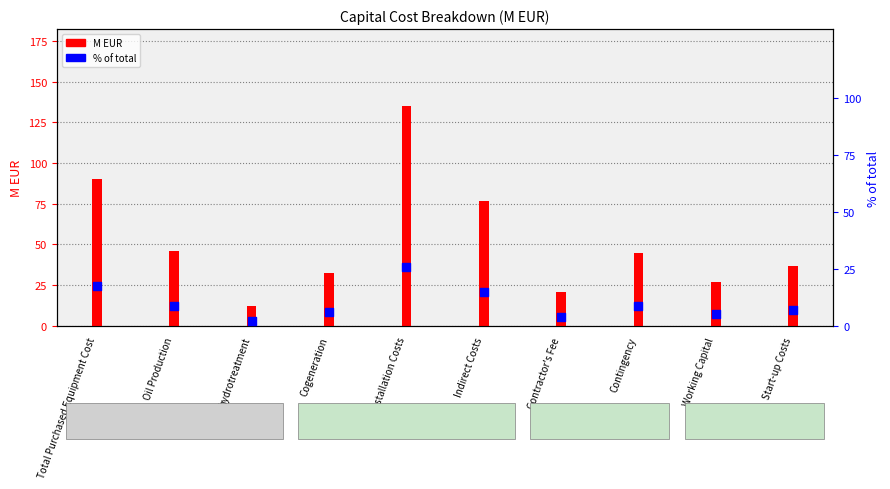

At which category is the sum across all series the highest?

Installation Costs